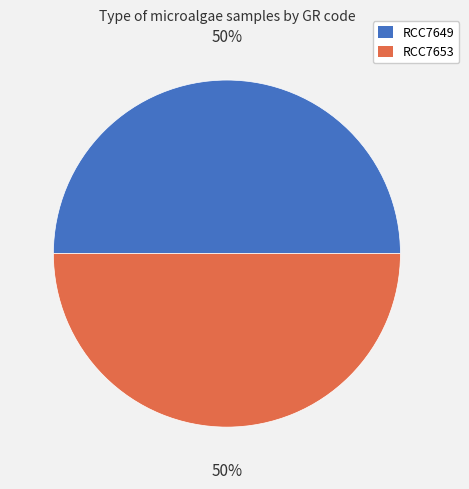

To the nearest percent, what percentage of the pie is RCC7649?

50%